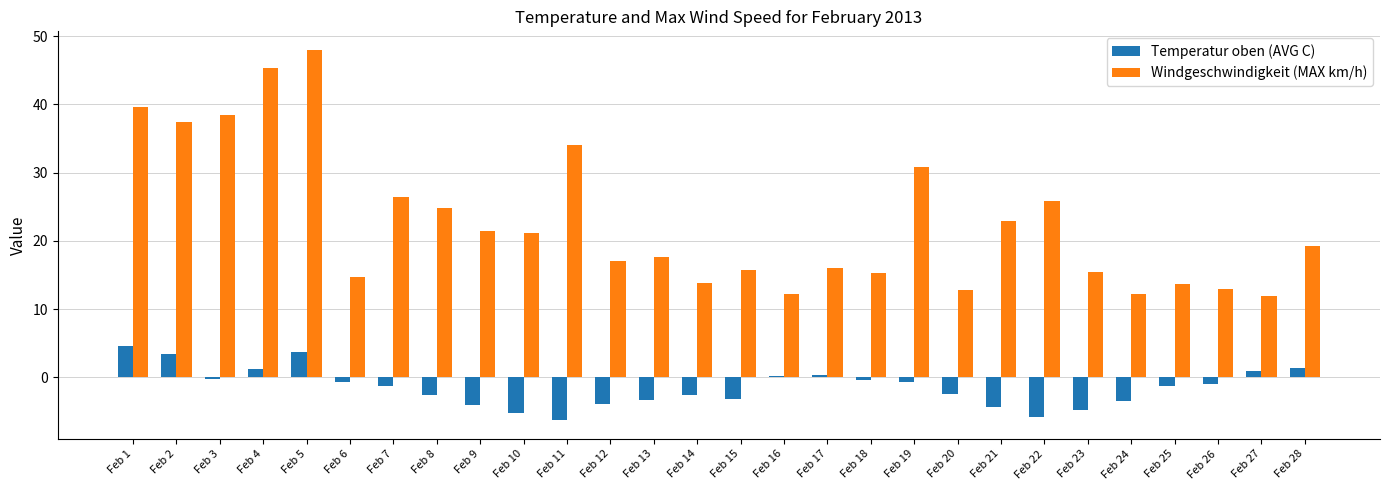

What is the value of the Windgeschwindigkeit (MAX km/h) bar at the 26th from the left?

12.9